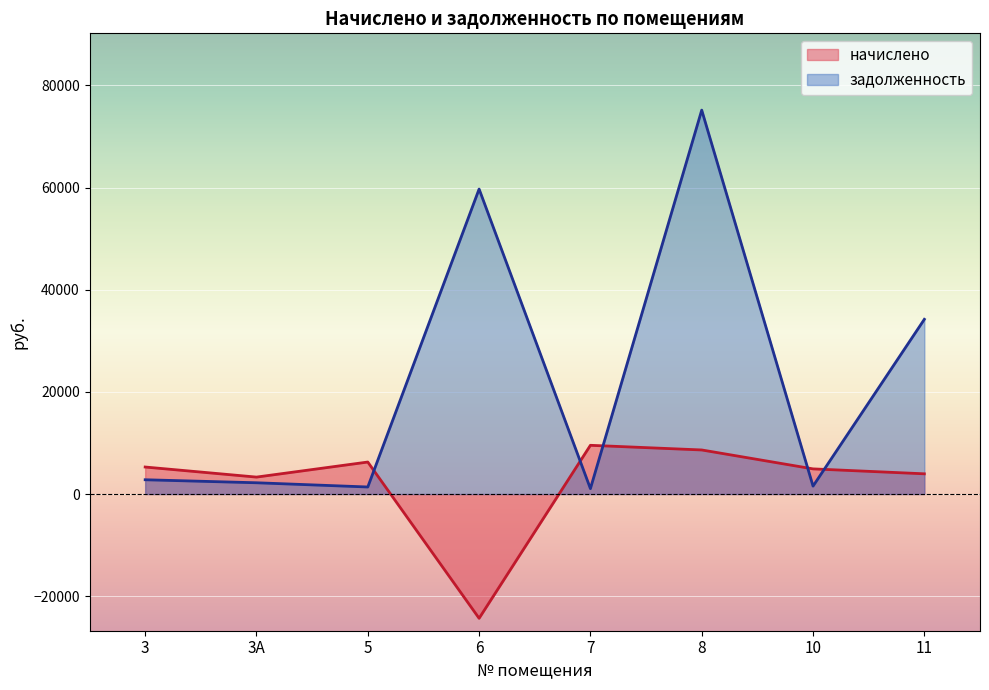

What is the difference between the maximum and minimum values in the начислено series?

33866.6